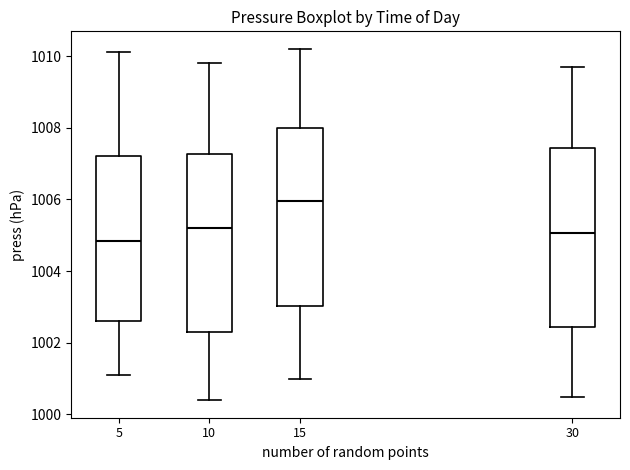

Reading left to right, transcribe this box plot: for each box, give where its median line is, the range the box spans, and where its two whiskers end, as read against the y-axis. The values are not printed on the chart, so give them approximately, as read against the axis.

5: median 1004.8, box 1002.6 to 1007.2, whiskers 1001.2 to 1010.2
10: median 1005.2, box 1002.4 to 1007.2, whiskers 1000.4 to 1009.8
15: median 1006.0, box 1003.0 to 1008.0, whiskers 1001.0 to 1010.2
30: median 1005.0, box 1002.4 to 1007.4, whiskers 1000.6 to 1009.8